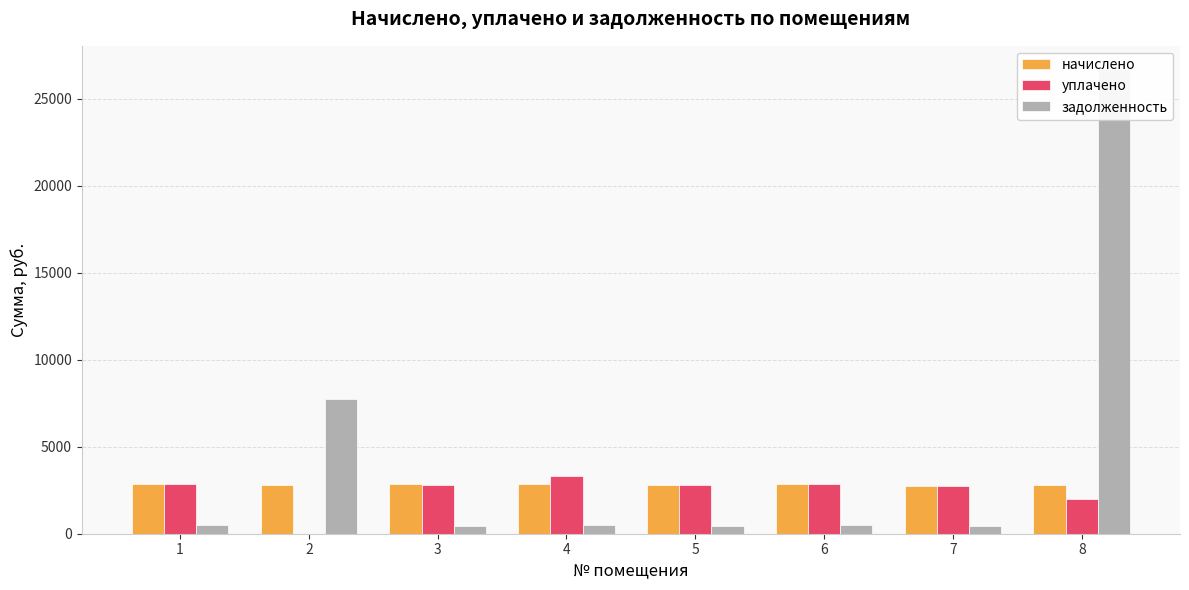

Which series changed the most between 1 and 4?

уплачено